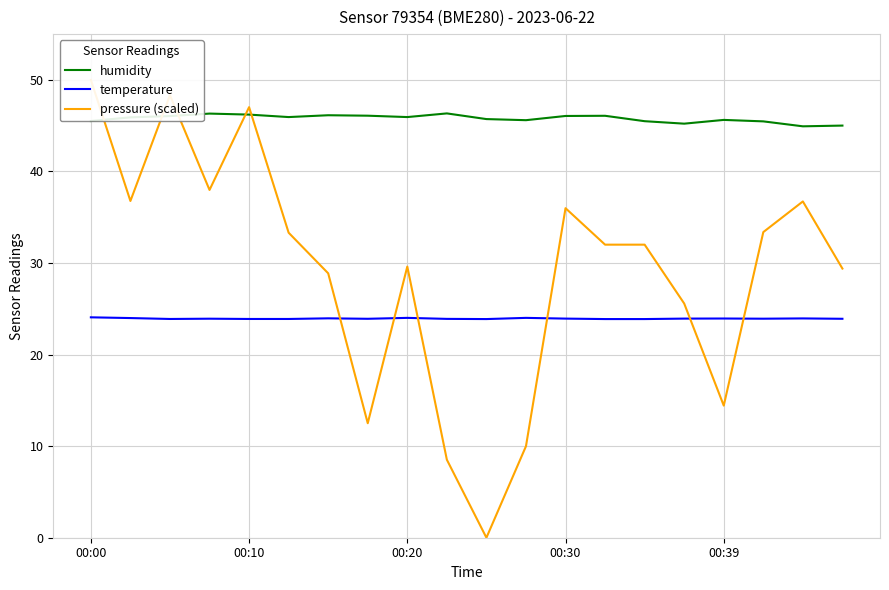

Is it true that temperature equals 35.9 at 00:20?

False